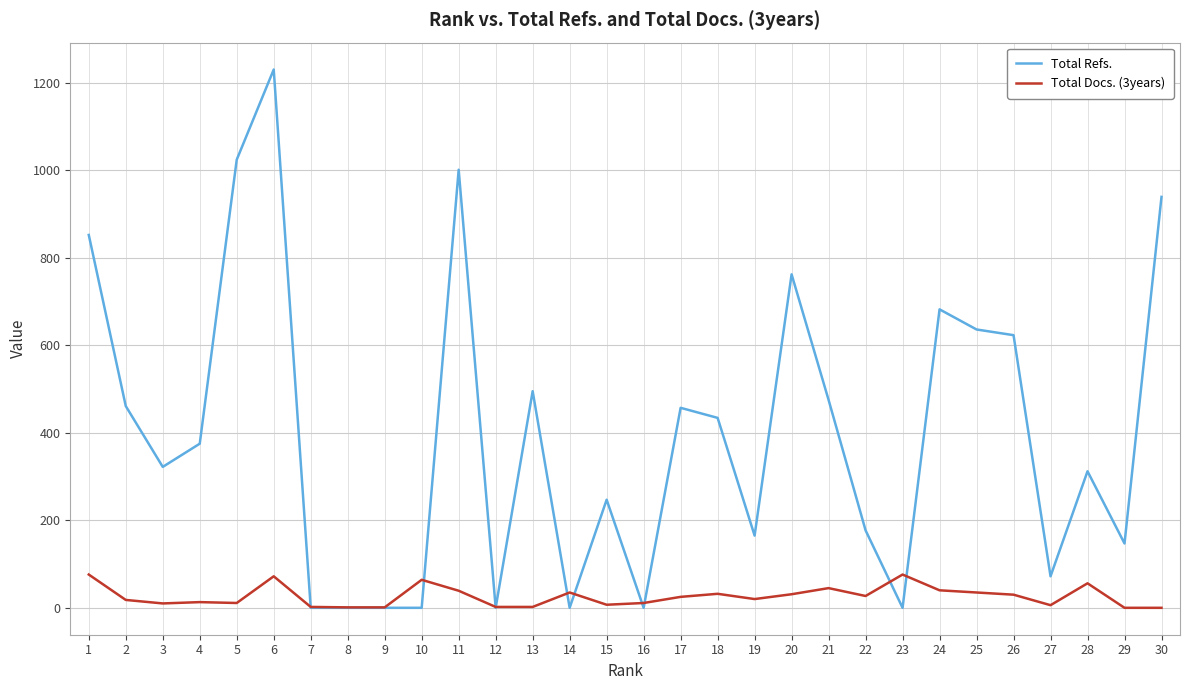

At which category does the chart reach its peak across all series?

6